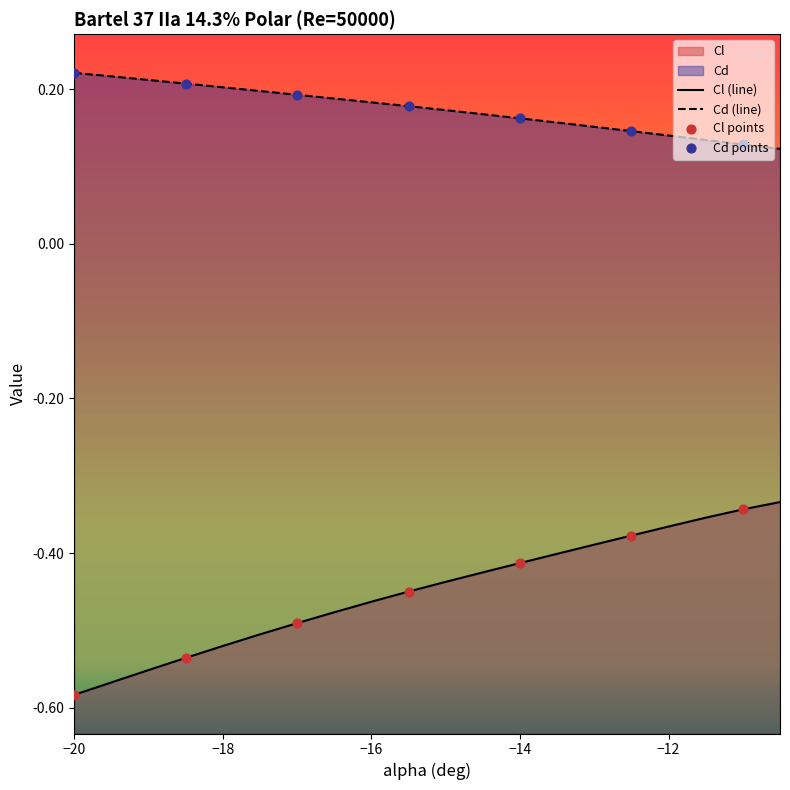

Is the value of Cl at -19.5 greater than the value of Cd at -11.5?

No